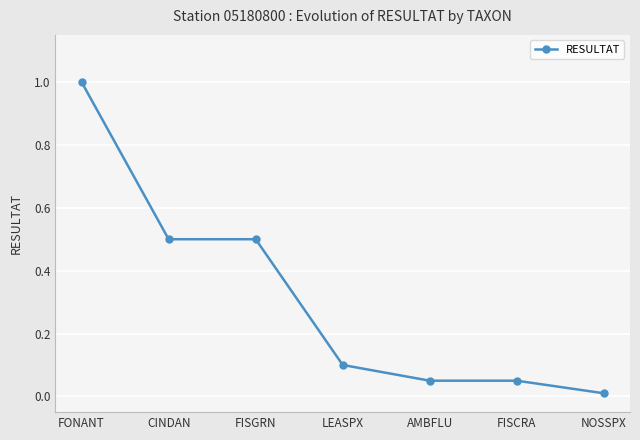

The chart shows a value of 0.3 at FISGRN. True or false?

False